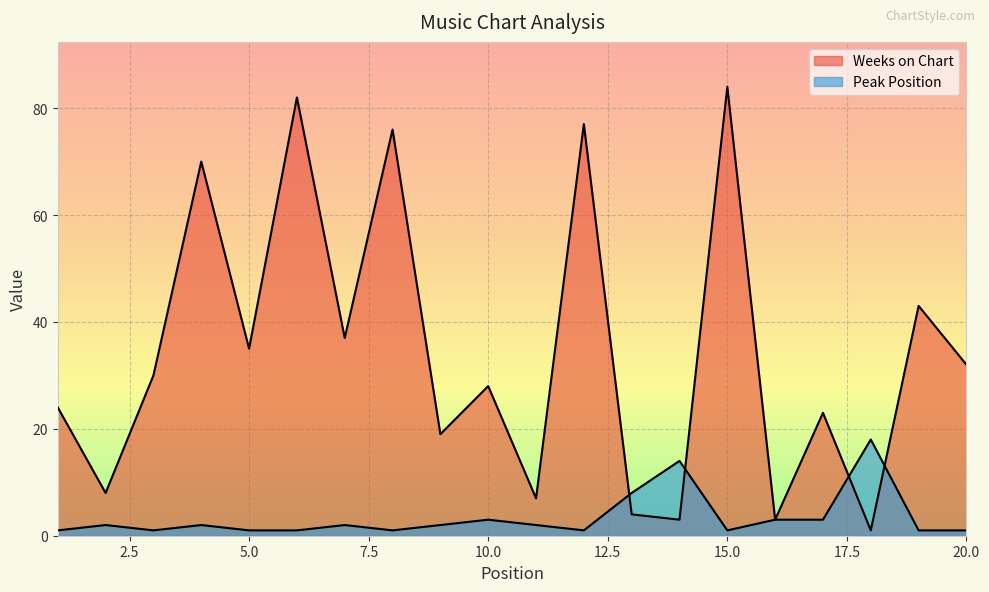

Reading left to right, list all the values displayed in this chart.

Weeks on Chart: 1=24	2=8	3=30	4=70	5=35	6=82	7=37	8=76	9=19	10=28	11=7	12=77	13=4	14=3	15=84	16=3	17=23	18=1	19=43	20=32
Peak Position: 1=1	2=2	3=1	4=2	5=1	6=1	7=2	8=1	9=2	10=3	11=2	12=1	13=8	14=14	15=1	16=3	17=3	18=18	19=1	20=1